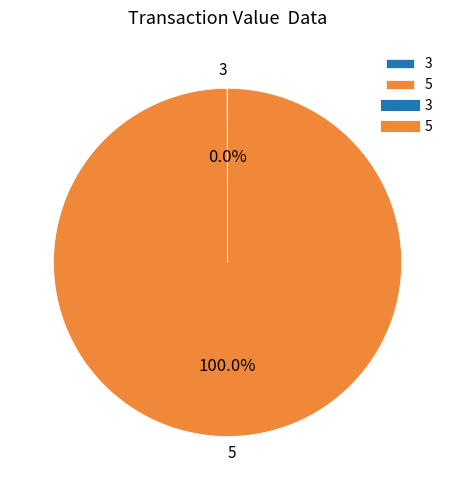

What is the largest slice in the pie chart?

5